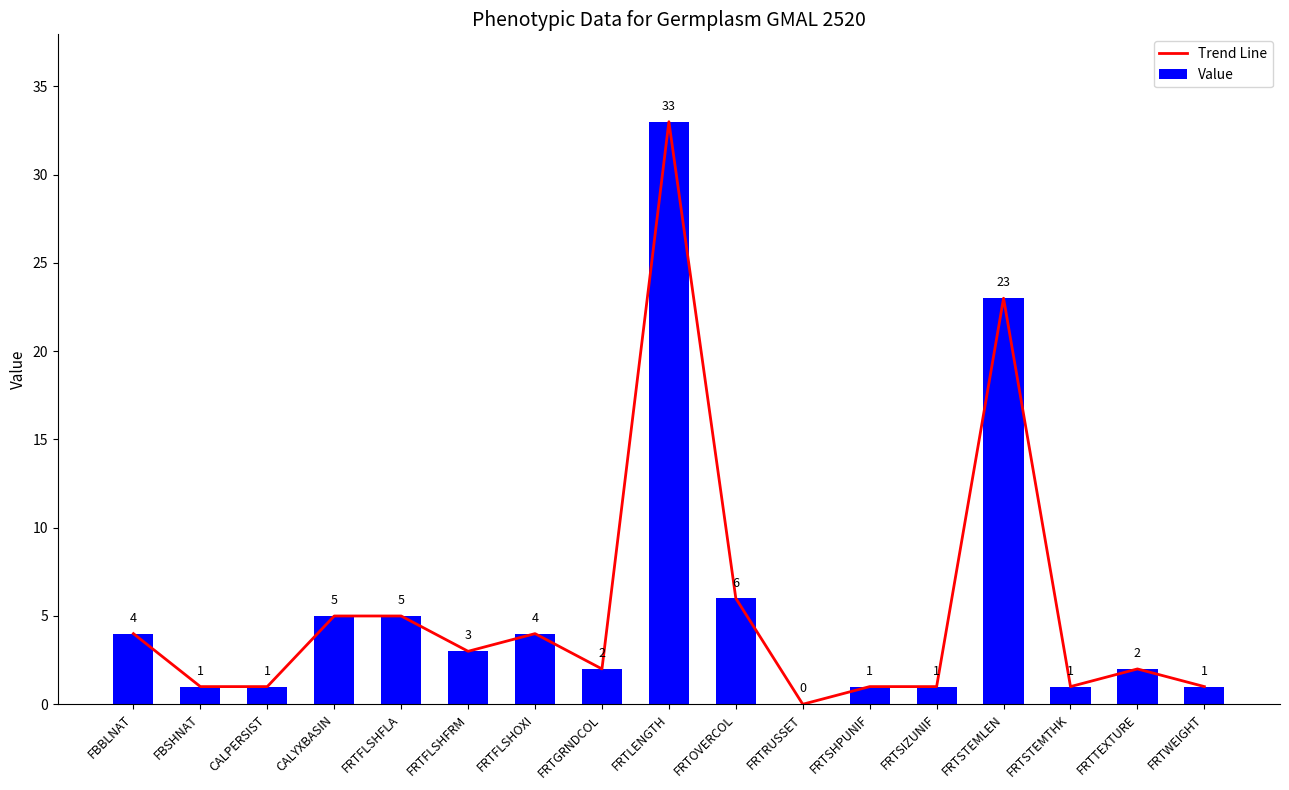

At which label does Value first exceed 2?

FBBLNAT